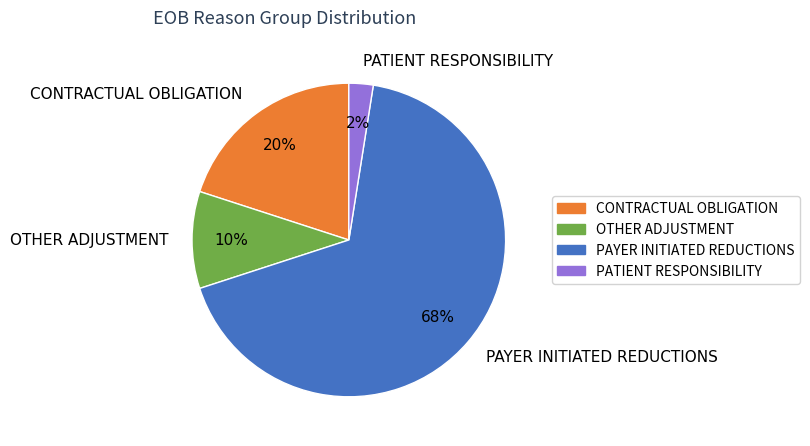

Rank the categories by value from lowest to highest.

PATIENT RESPONSIBILITY, OTHER ADJUSTMENT, CONTRACTUAL OBLIGATION, PAYER INITIATED REDUCTIONS